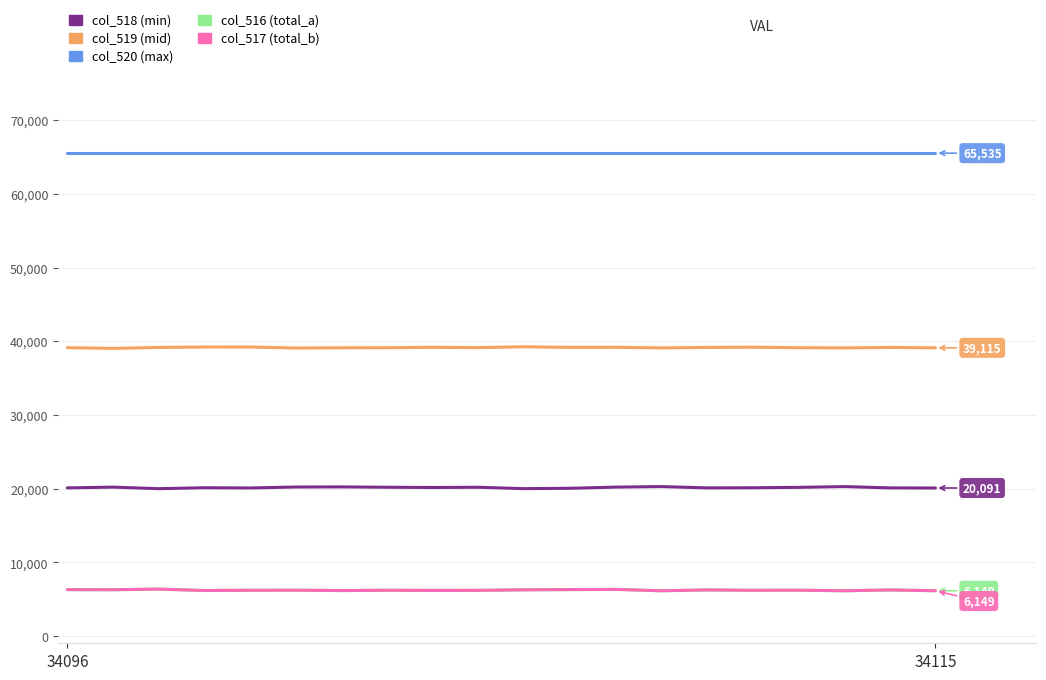

True or false: col_520 (max) and col_517 (total_b) intersect in this chart.

False